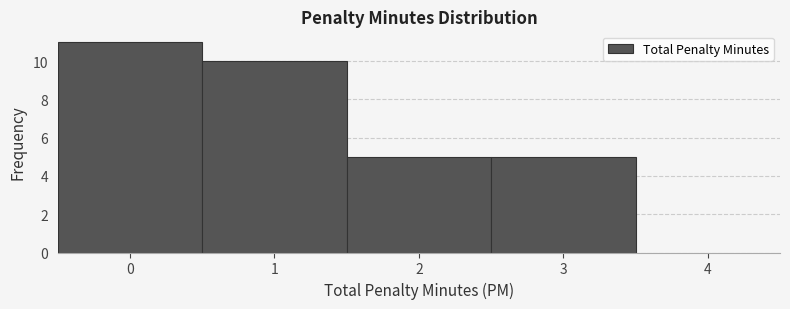

Reading left to right, list every bar in this chart as the range it spans on the x-axis followed by its height. The values are not printed on the chart, so give them approximately, as read against the axis.

-0.5 to 0.5: 11
0.5 to 1.5: 10
1.5 to 2.5: 5
2.5 to 3.5: 5